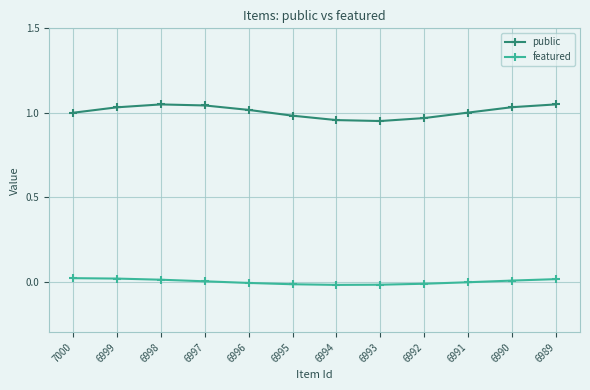

List the series in order of their peak value, highest first.

public, featured